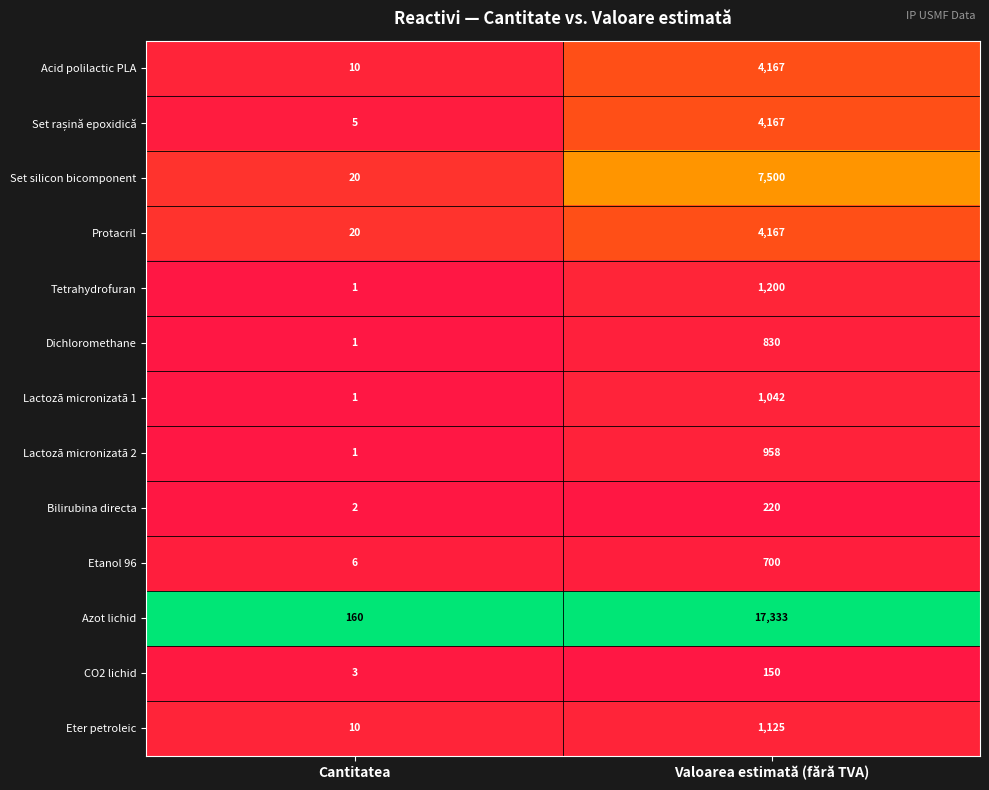

Which series has the largest total across all categories?

Azot lichid